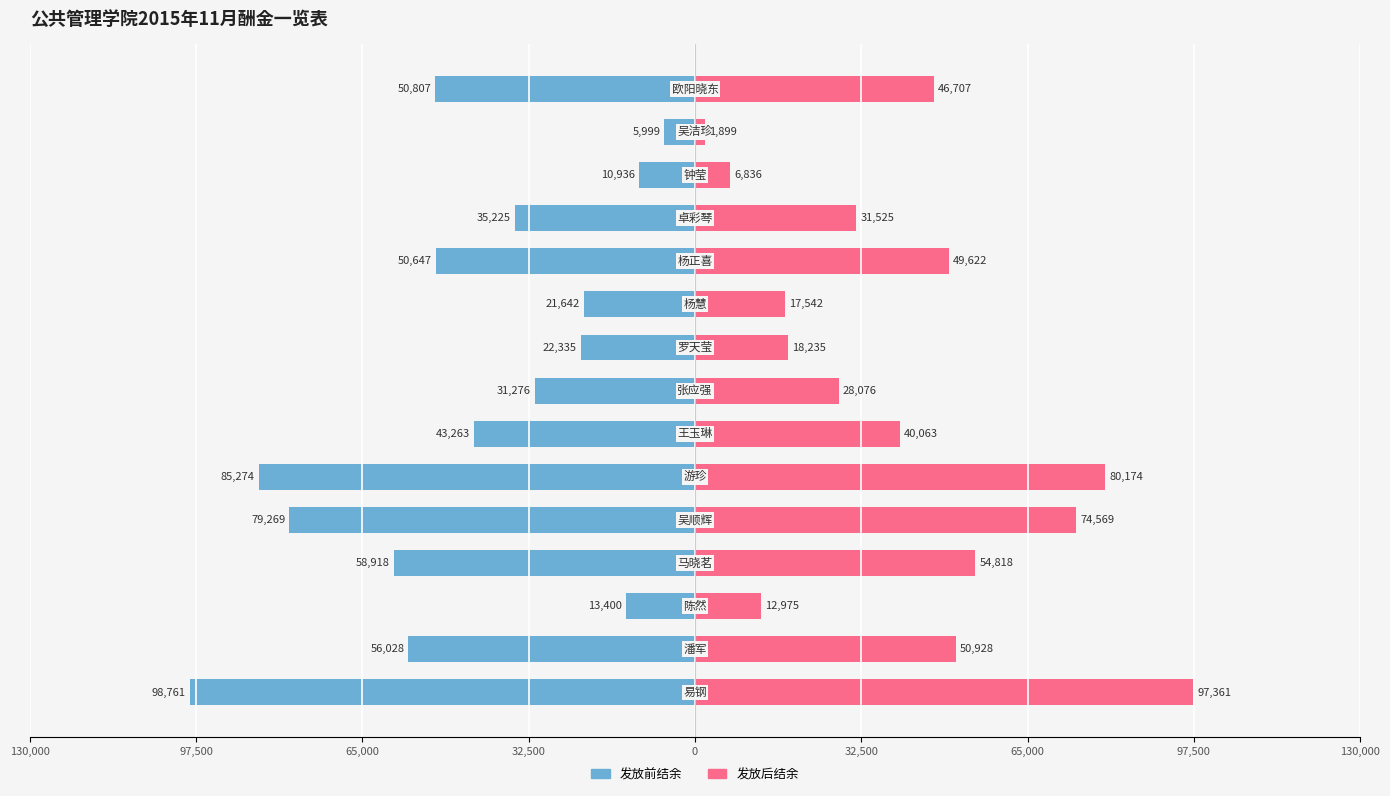

What is the average value of the 发放前结余 series?

-44252.0